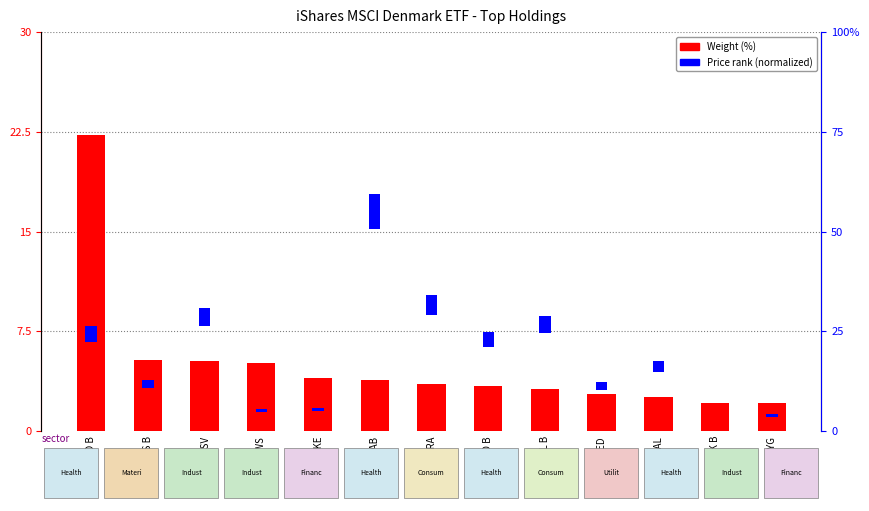

Rank the series by their average value, from lowest to highest.

Price (normalized), Weight (%)